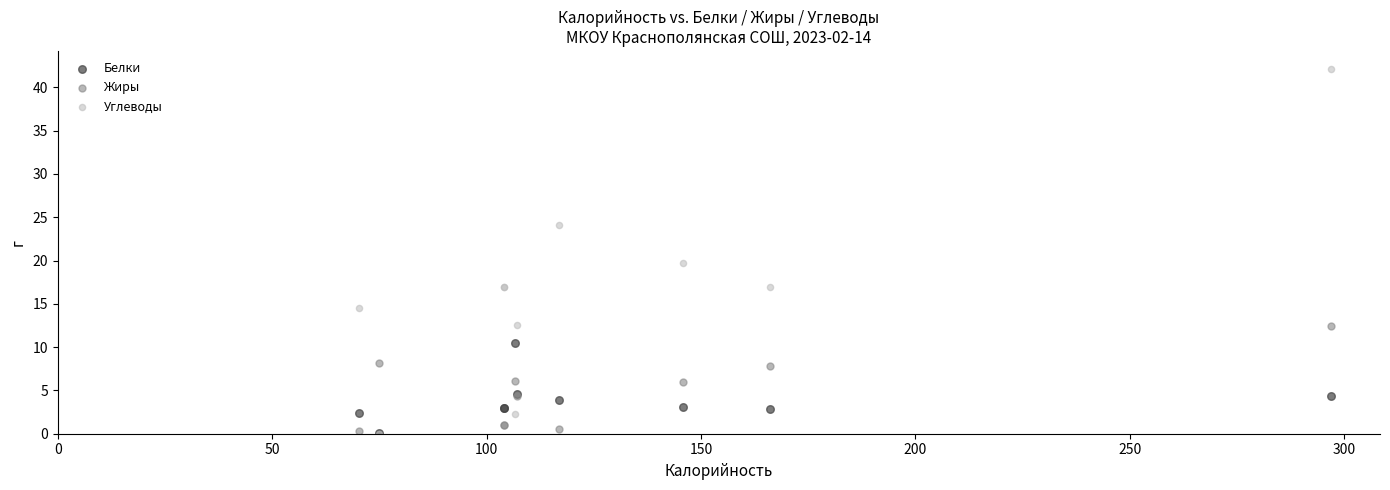

Across all series, what Y value is closest to 21?

19.7